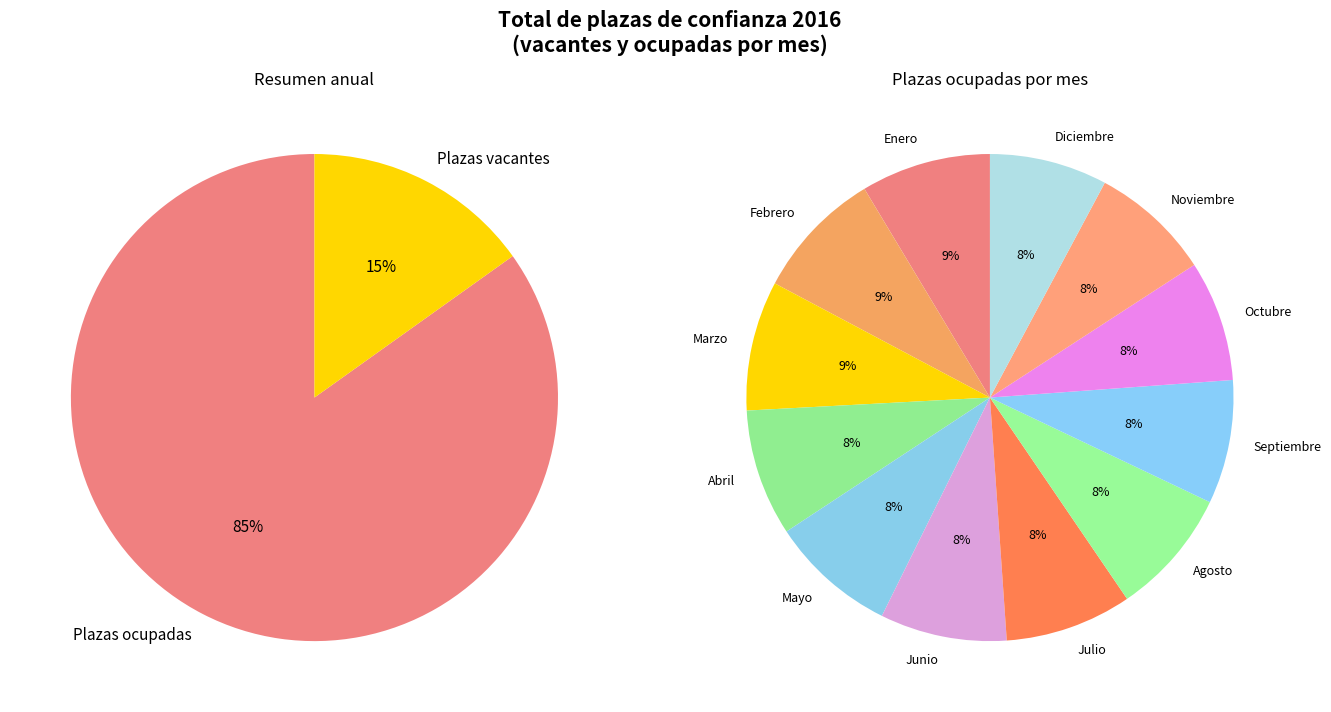

What portion of the pie excludes Diciembre?

92.2%